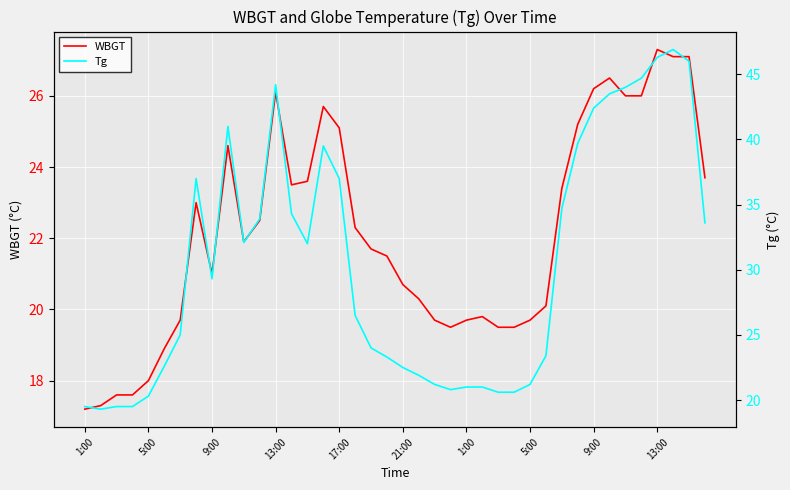

Rank the series by their average value, from highest to lowest.

Tg, WBGT